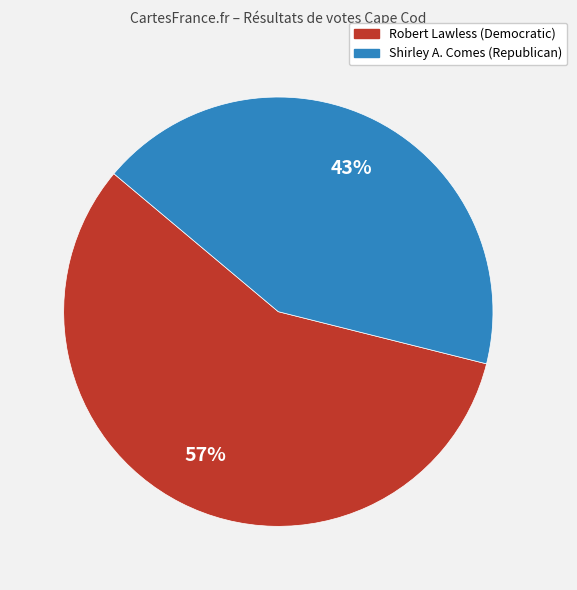

Is there any slice that represents more than half of the pie?

Yes